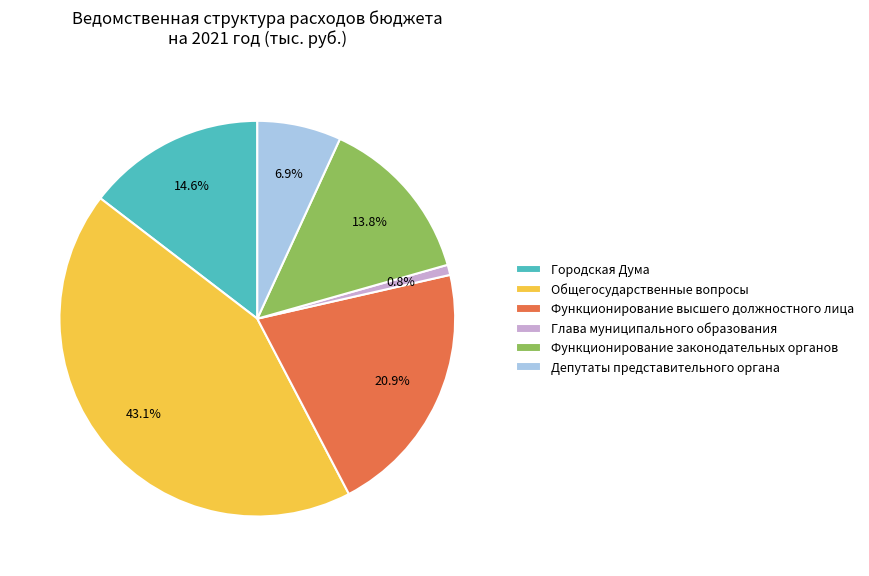

True or false: Городская Дума accounts for 15% of the total.

True